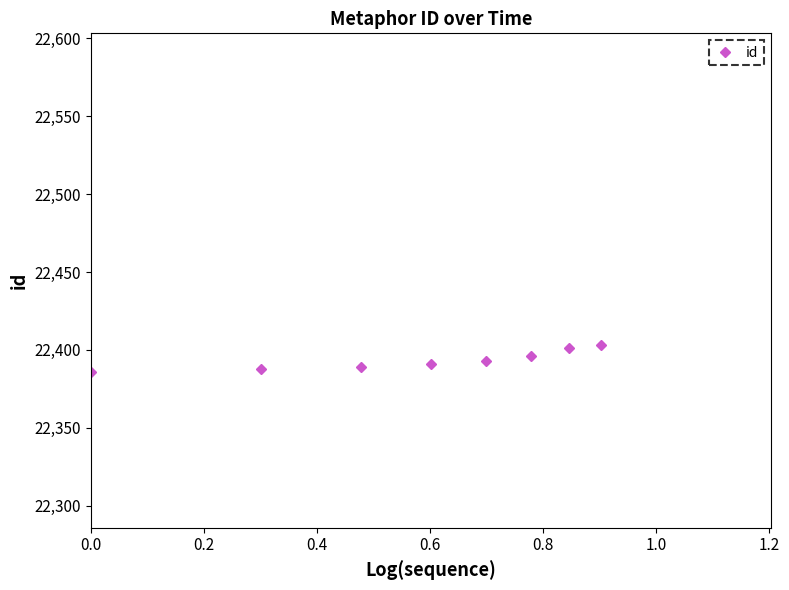

What is the value of the 8th point from the left?

22403